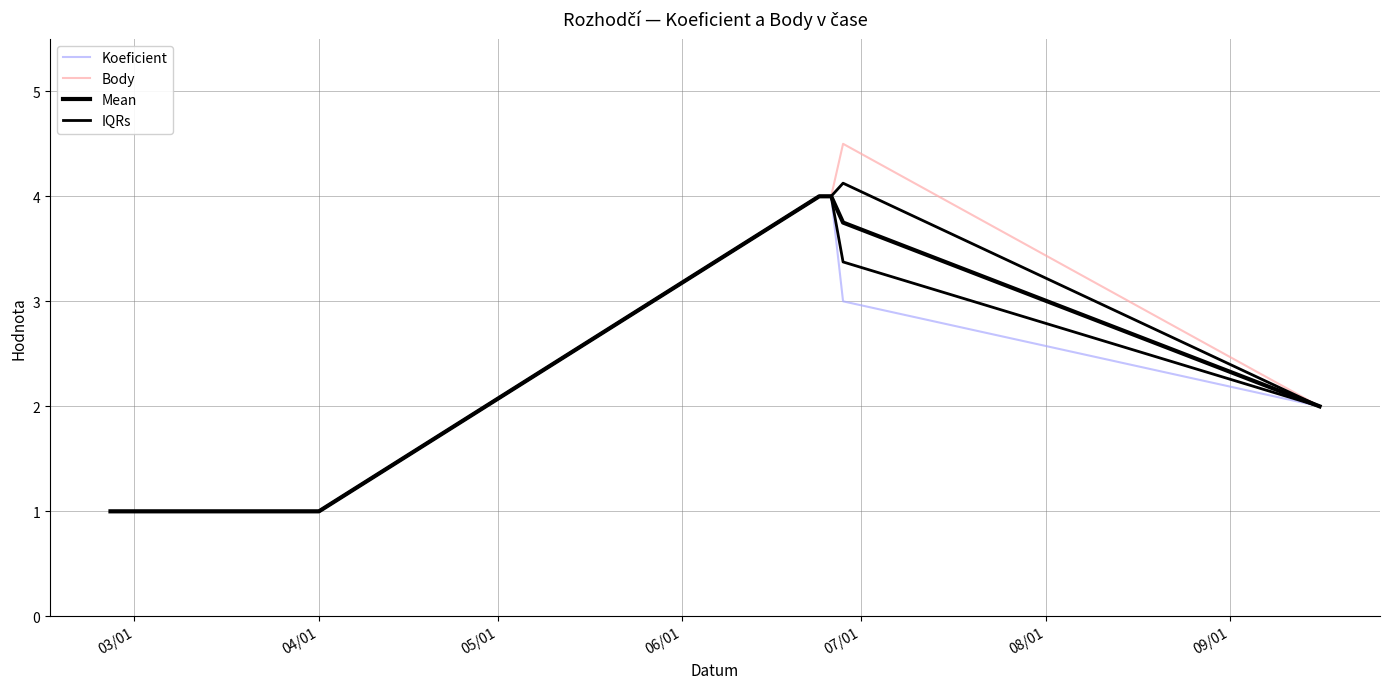

What is the difference between the maximum and second lowest values in the Body series?

3.5